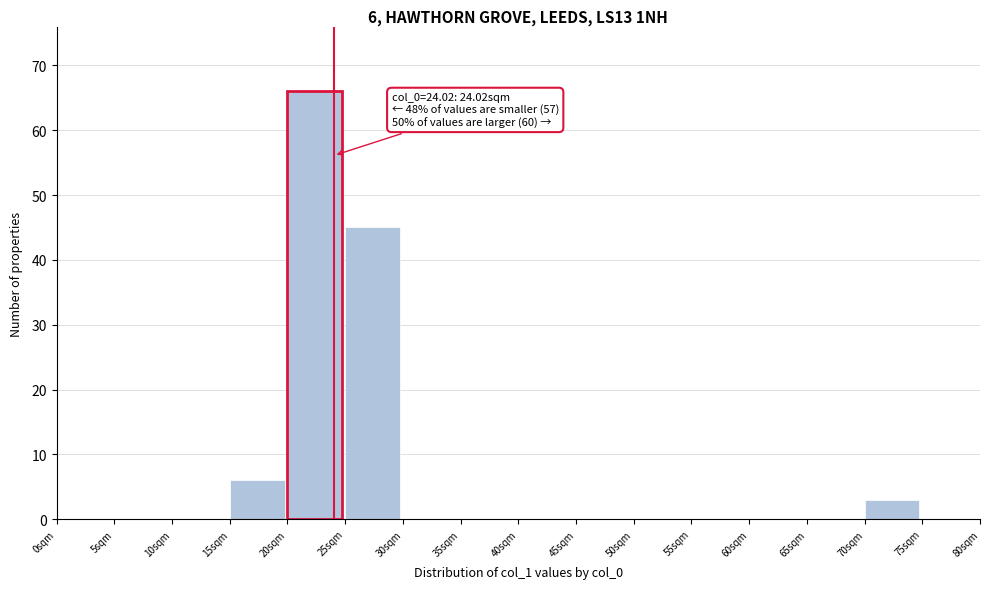

Over which range of the x-axis is the bar tallest?

20 to 25